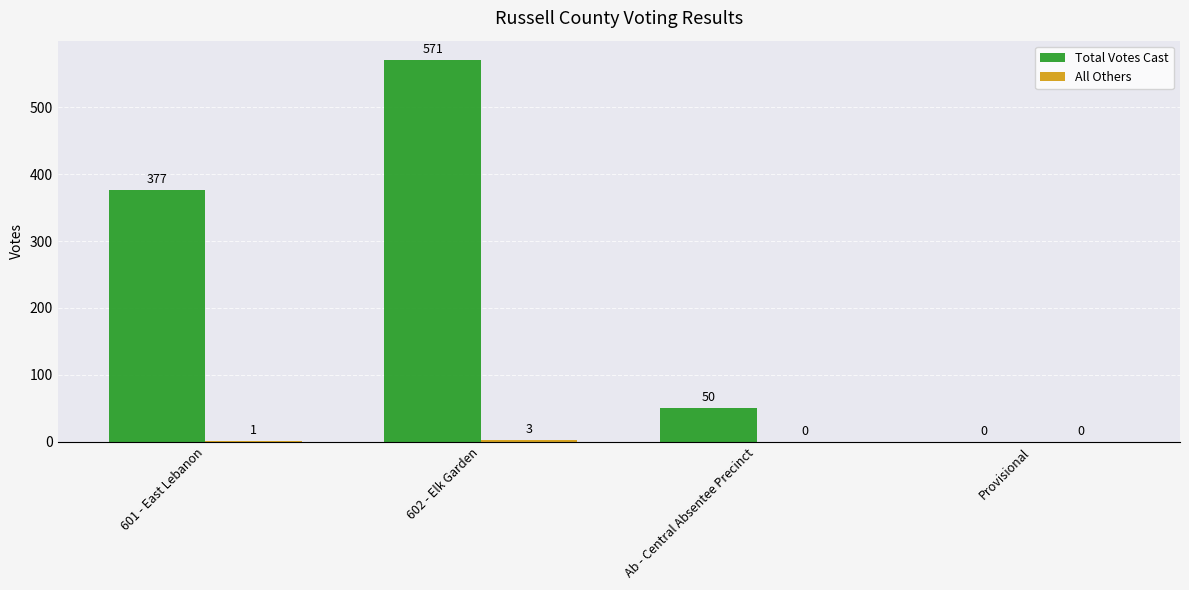

What is the sum of all Total Votes Cast values?

998